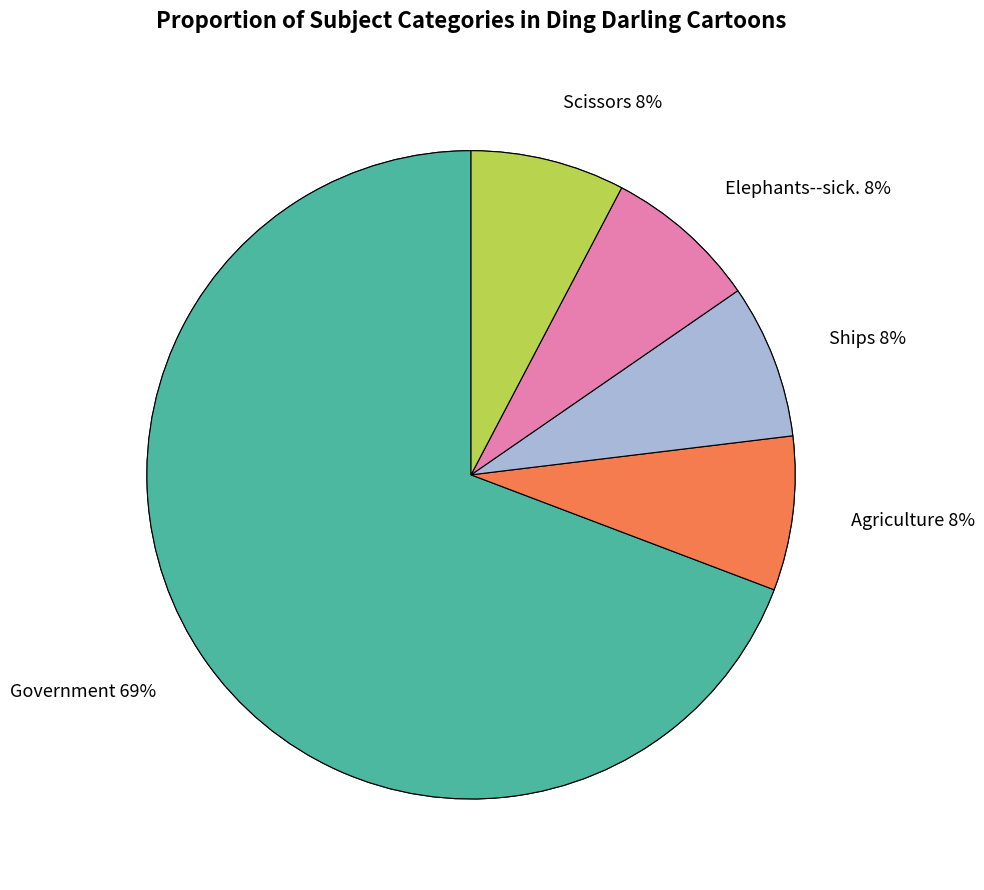

How many slices are in this pie chart?

5